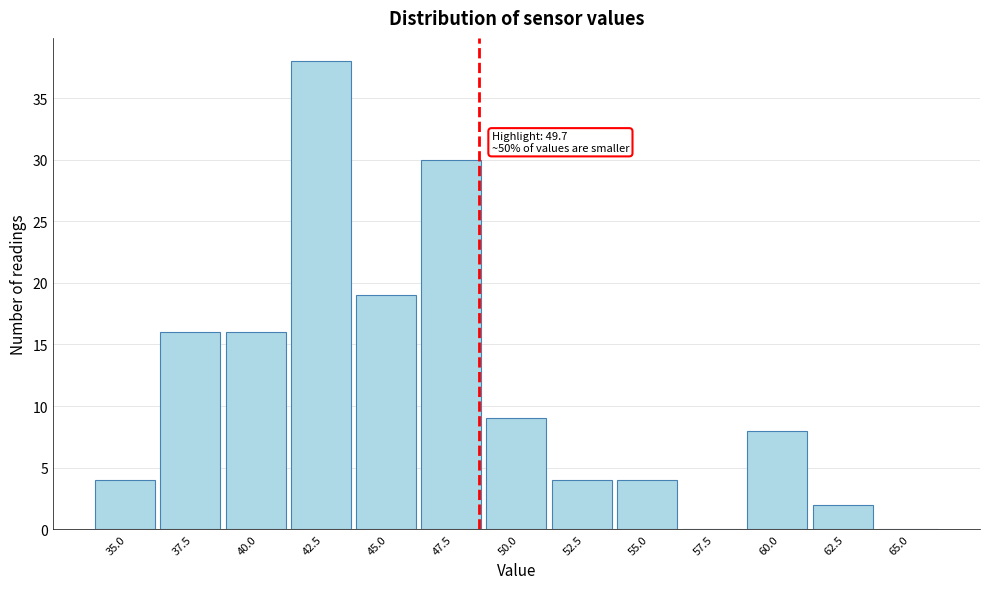

Reading right to left, what are all the values shown in this chart?

65.0=0	62.5=2	60.0=8	57.5=0	55.0=4	52.5=4	50.0=9	47.5=30	45.0=19	42.5=38	40.0=16	37.5=16	35.0=4